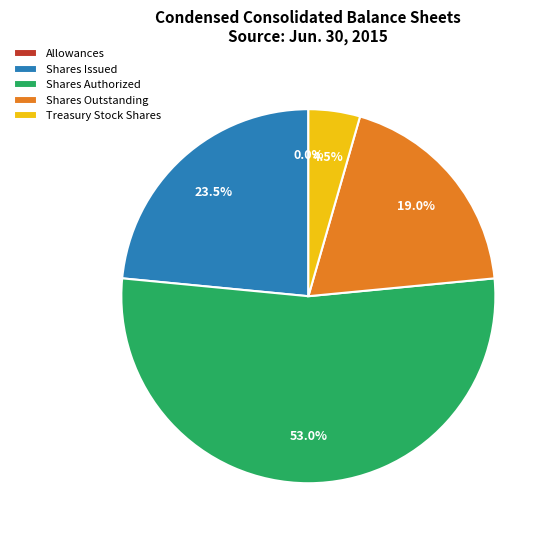

Which slice is the largest?

Shares Authorized